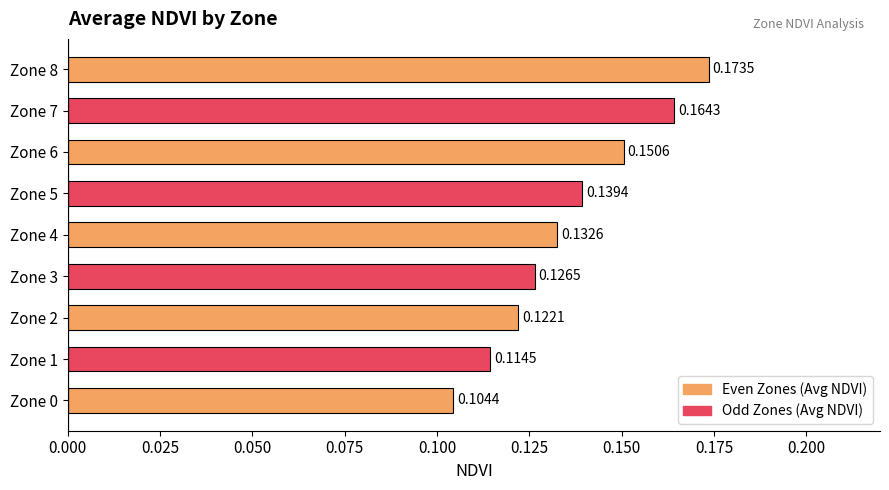

Rank the categories by value from lowest to highest.

Zone 0, Zone 1, Zone 2, Zone 3, Zone 4, Zone 5, Zone 6, Zone 7, Zone 8